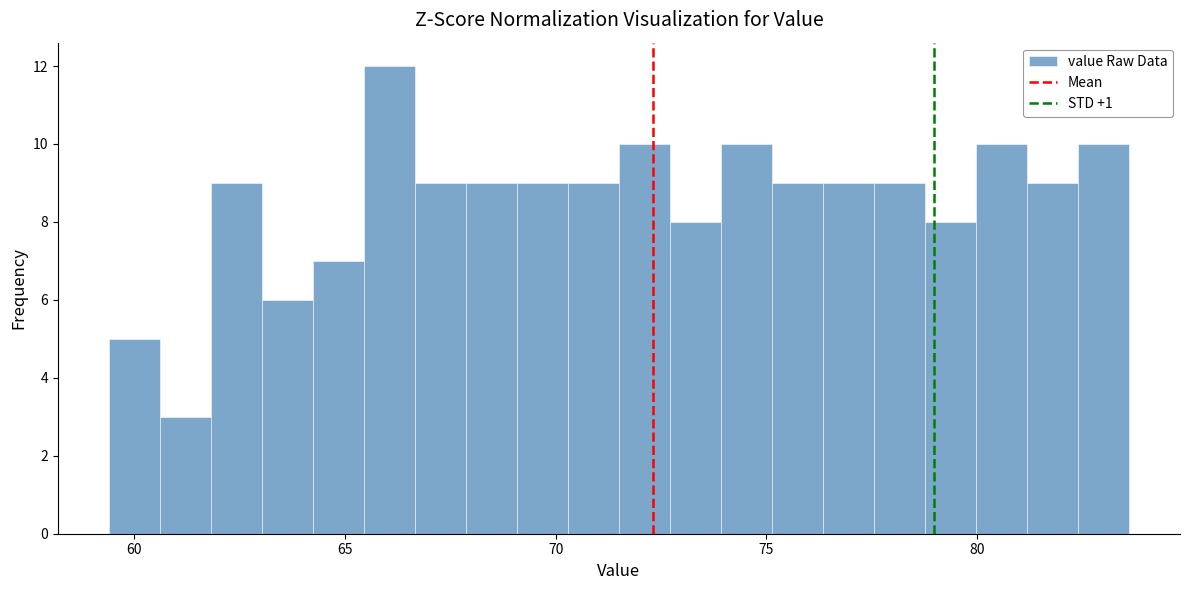

Read against the x-axis, roughly where is the centre of the tallest bar?

66.0